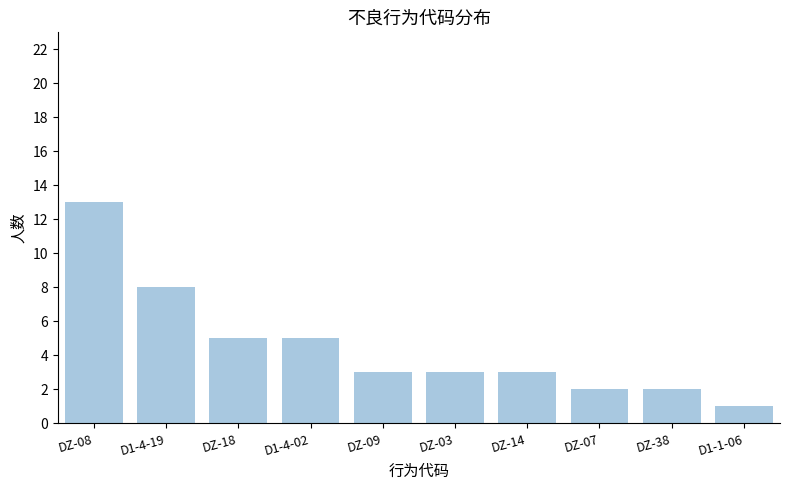

What is the difference between the values at DZ-38 and D1-4-19?

6